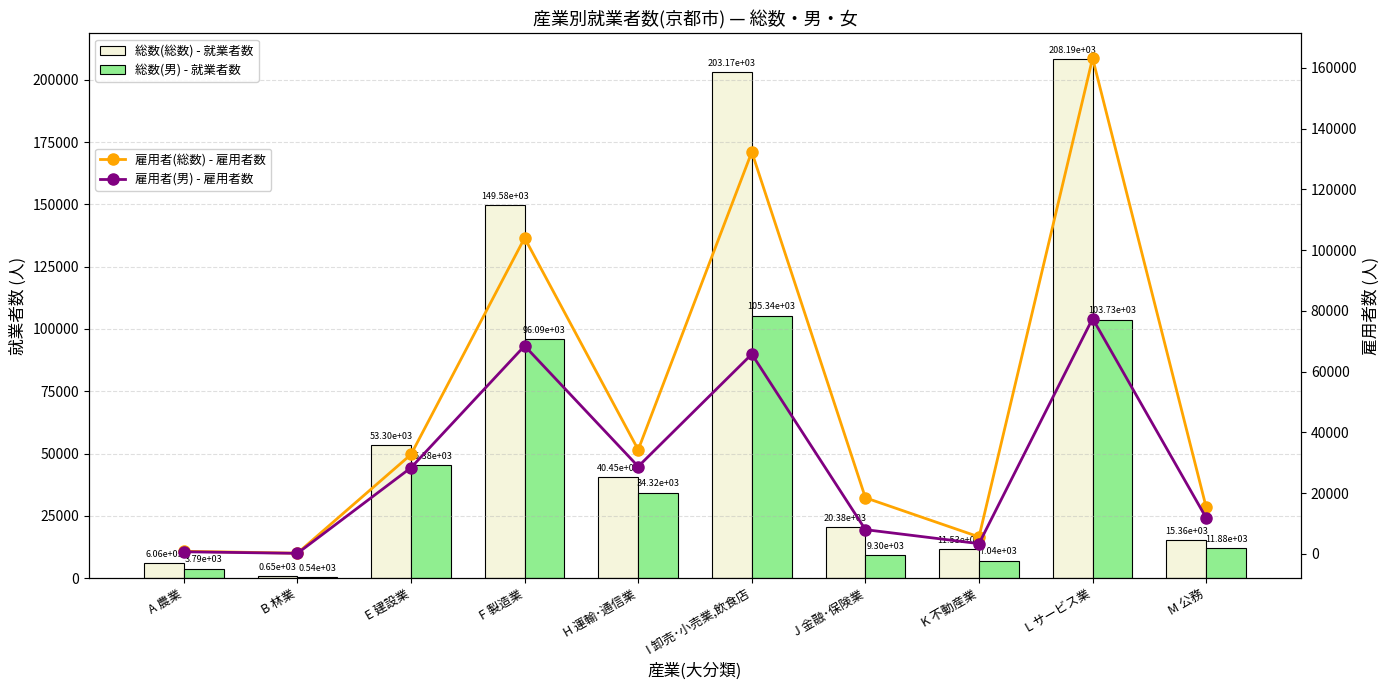

What is the label of the 4th bar from the right?

J 金融･保険業